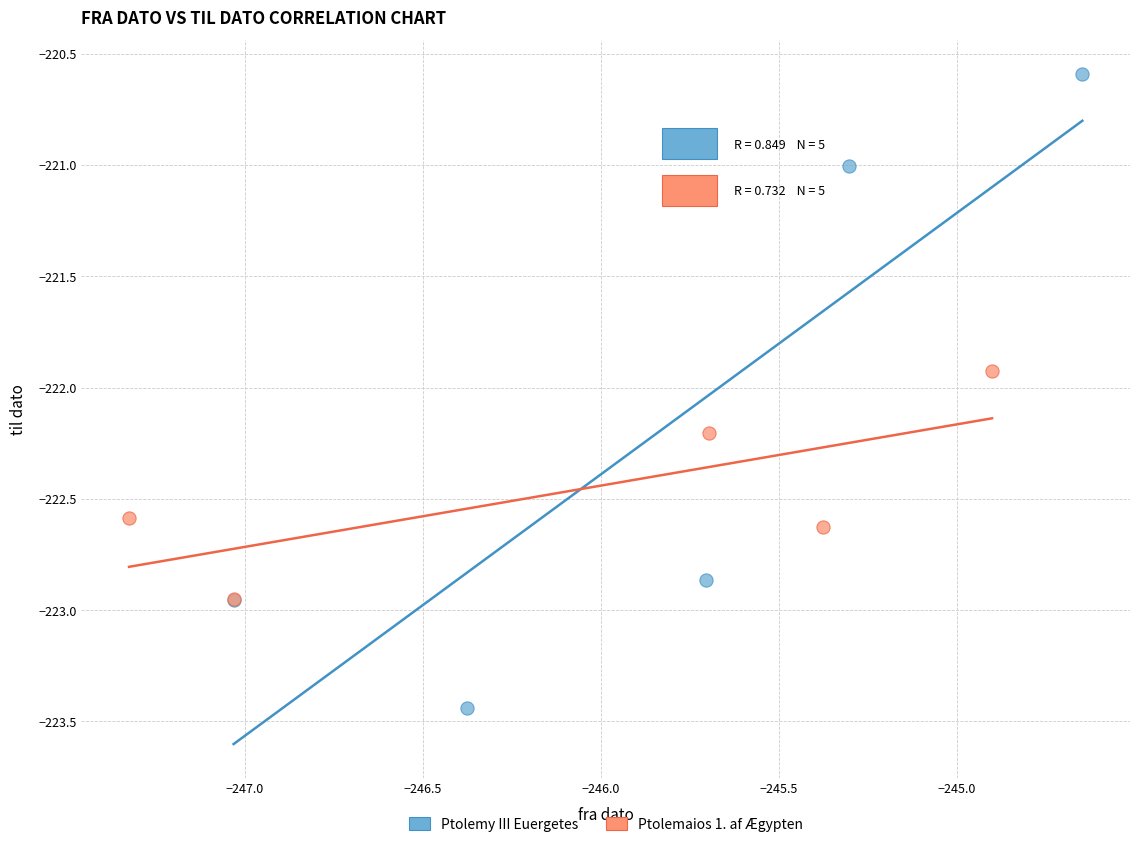

Which series contains the highest Y value?

Ptolemy III Euergetes